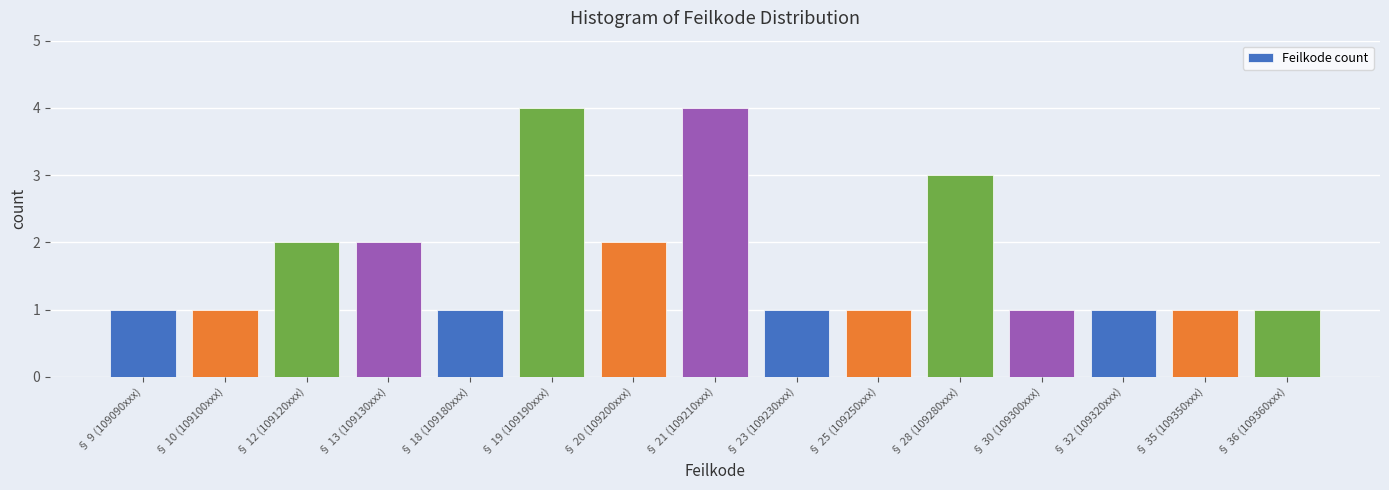

Reading left to right, transcribe all the data shown in this chart.

1	1	2	2	1	4	2	4	1	1	3	1	1	1	1